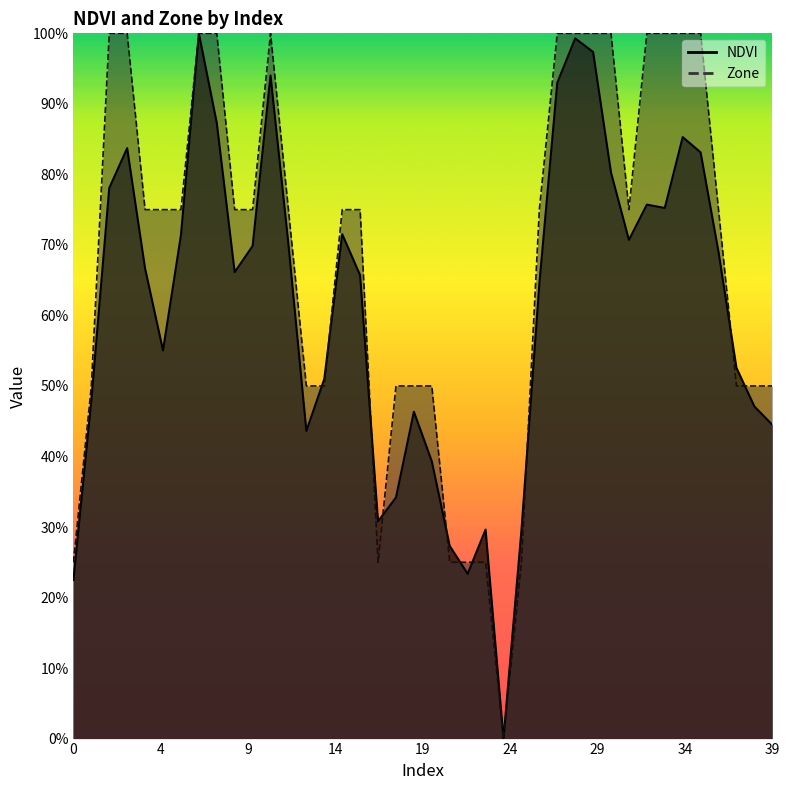

Rank the series by their maximum value, from highest to lowest.

NDVI, Zone